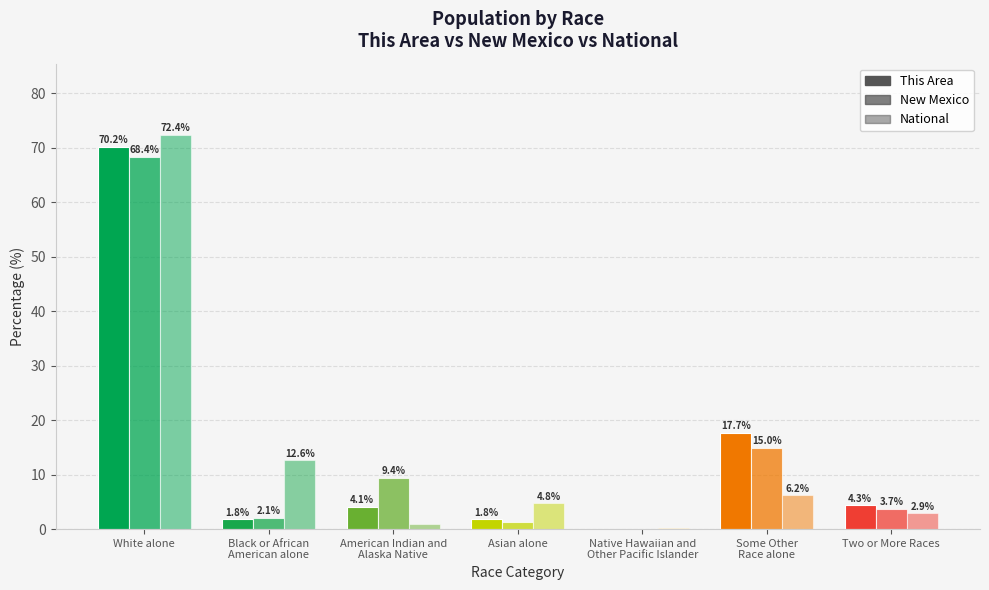

Does the chart contain stacked bars?

No